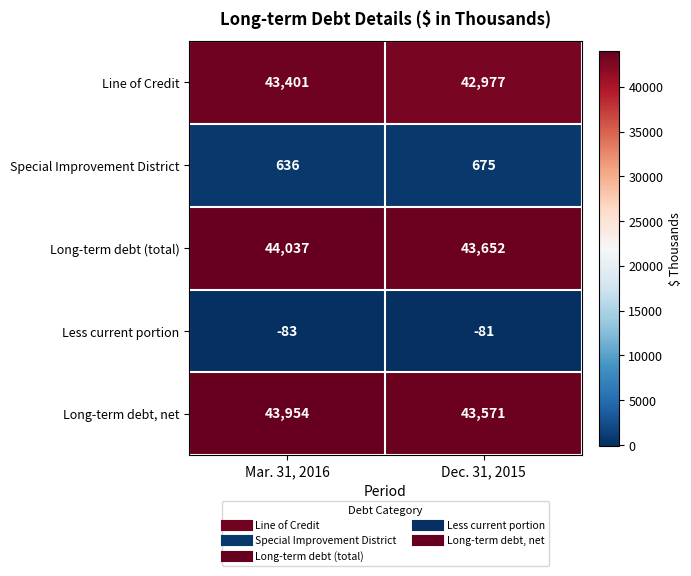

Between Mar. 31, 2016 and Dec. 31, 2015, which series saw the biggest shift?

Line of Credit